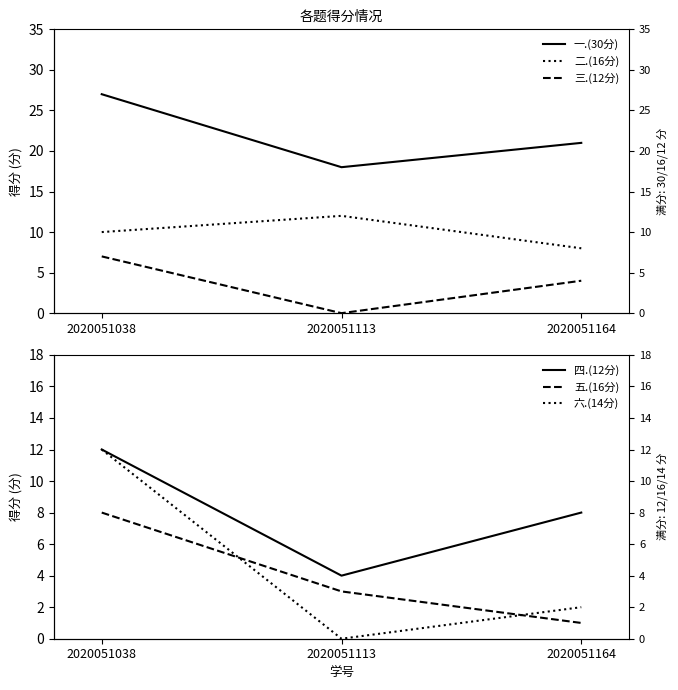

What is the sum of the 六.(14分) values at 2020051113 and 2020051164?

2